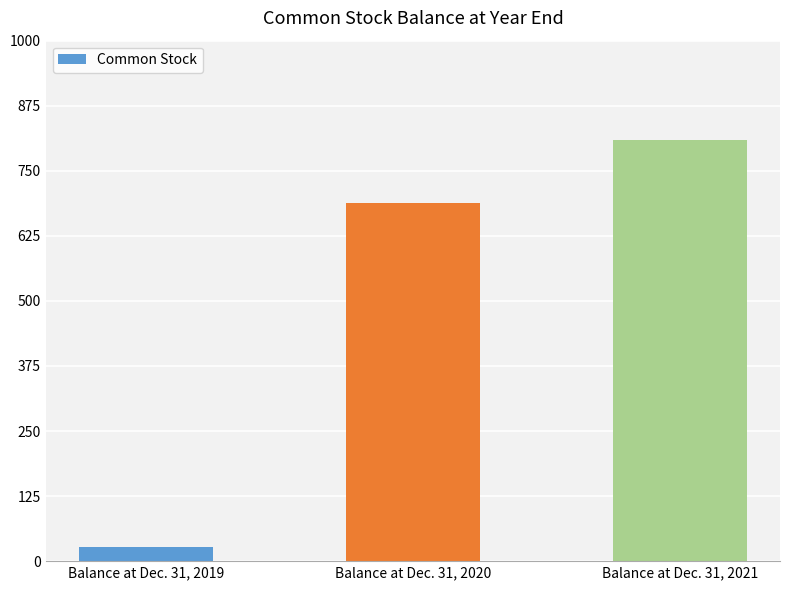

True or false: the data shows 689 at Balance at Dec. 31, 2020.

True